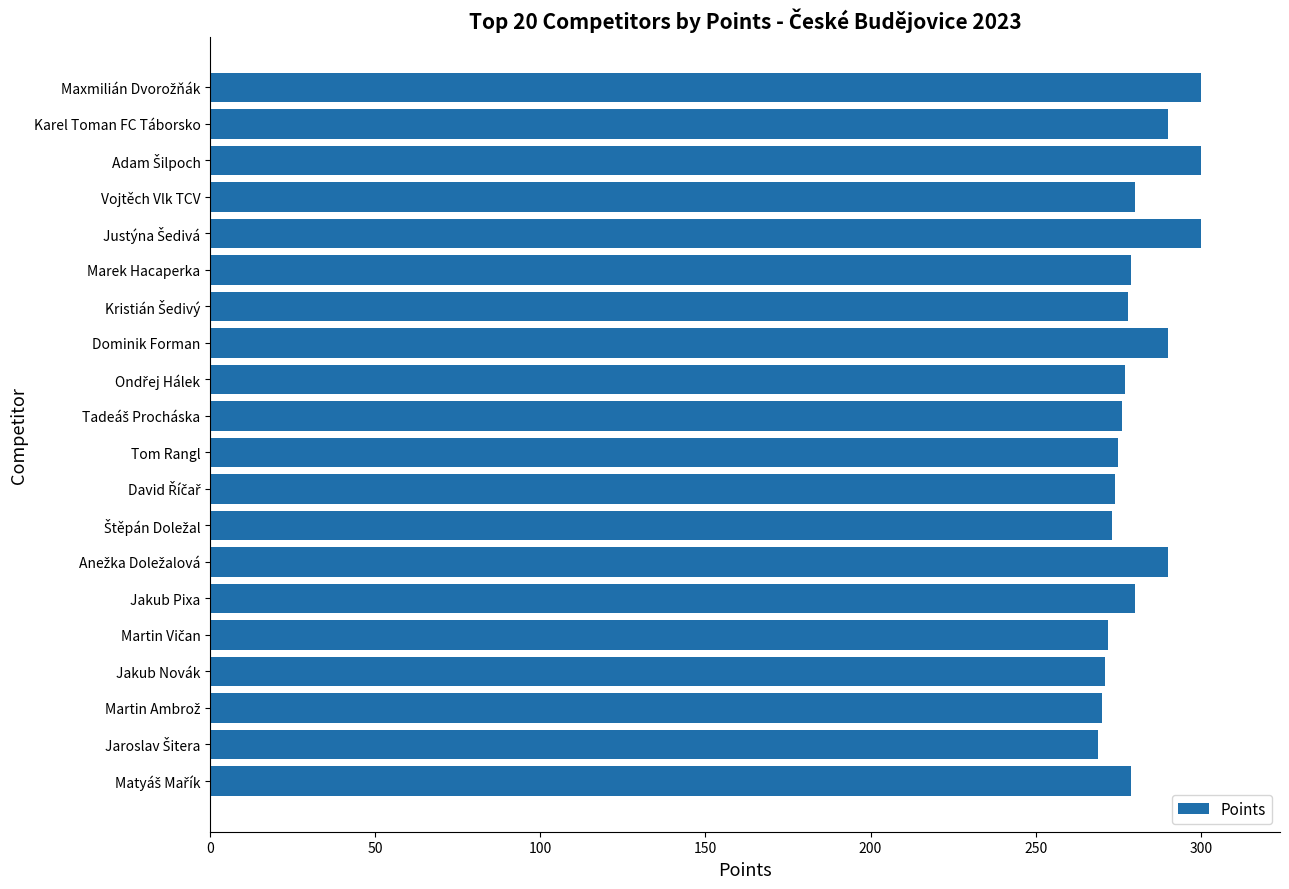

How many categories are shown in the chart?

20